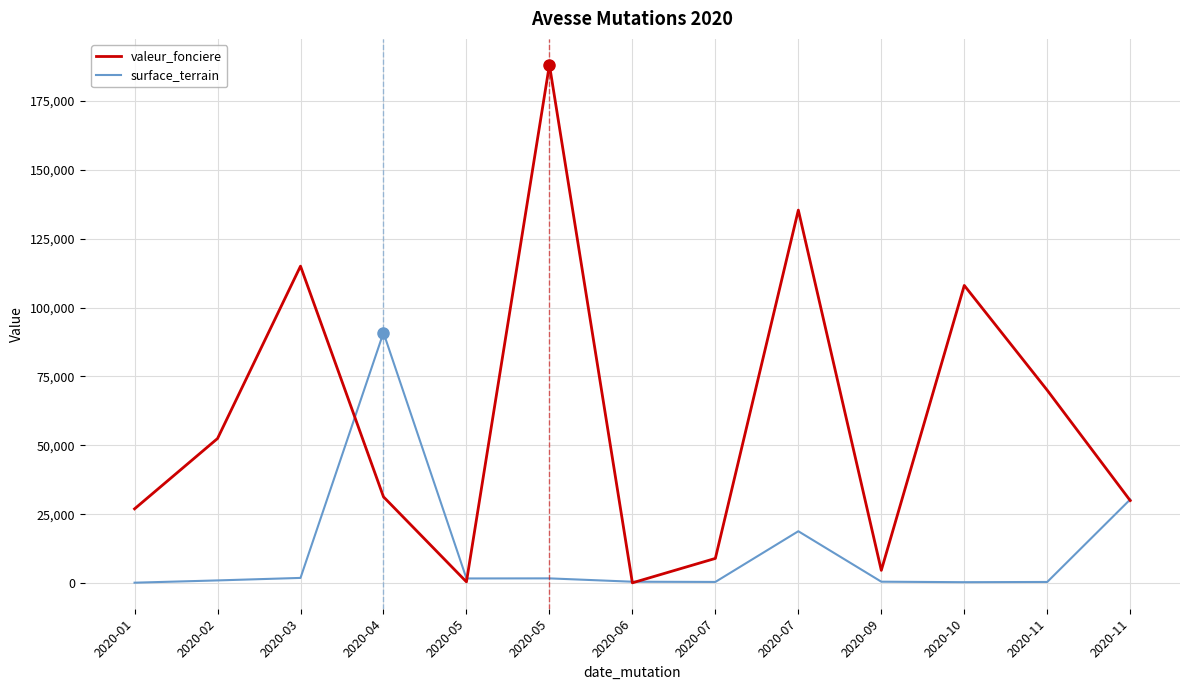

Does the chart display data point markers on the line(s)?

No